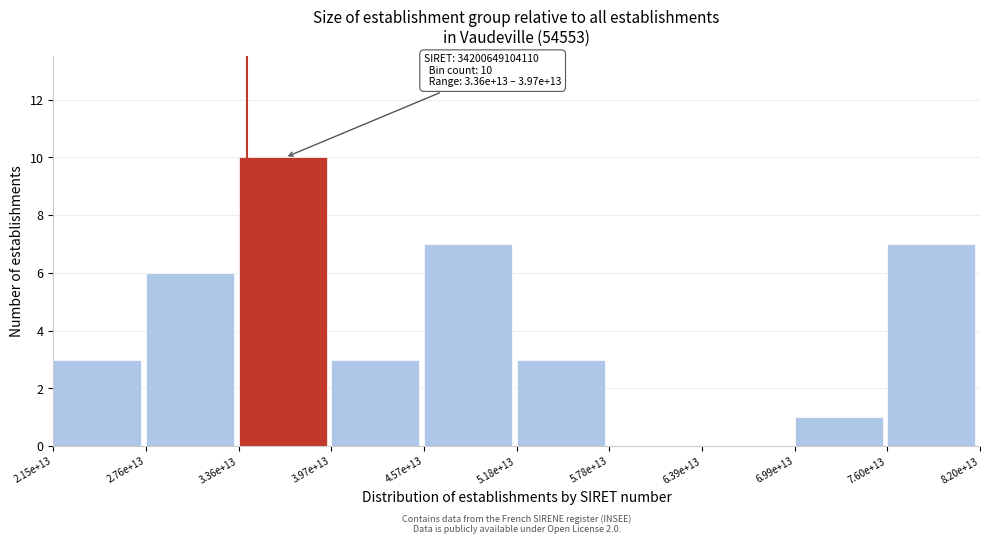

Reading left to right, transcribe all the data shown in this chart.

2.15e+13=3	2.76e+13=6	3.36e+13=10	3.97e+13=3	4.57e+13=7	5.18e+13=3	5.78e+13=0	6.39e+13=0	6.99e+13=1	7.60e+13=7